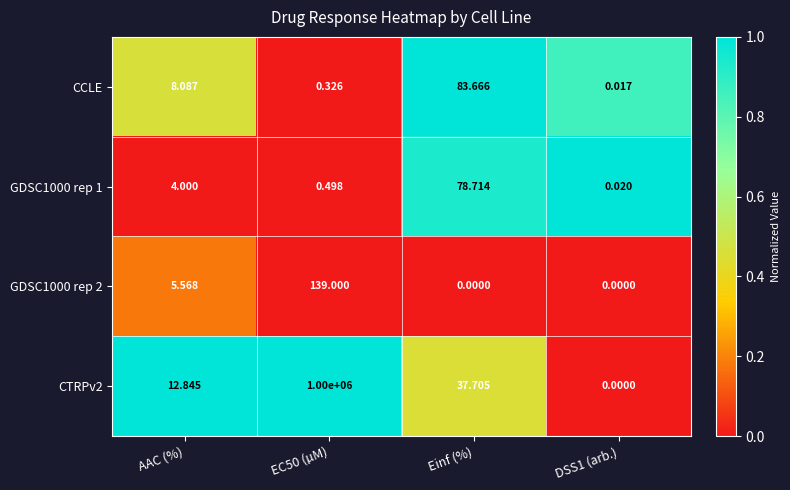

At which category is the sum across all series the highest?

EC50 (µM)